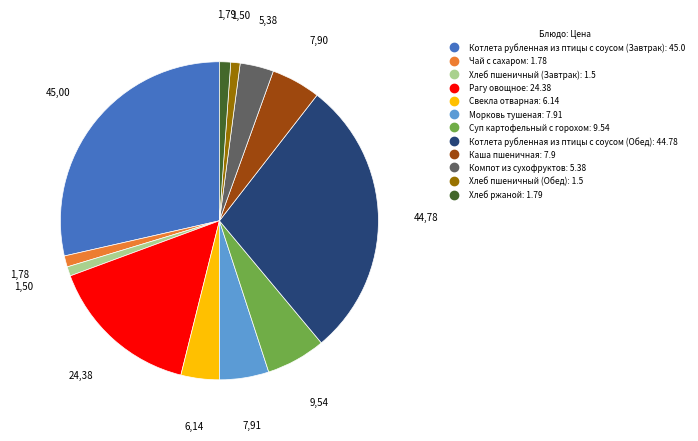

Count the number of slices in the pie.

12